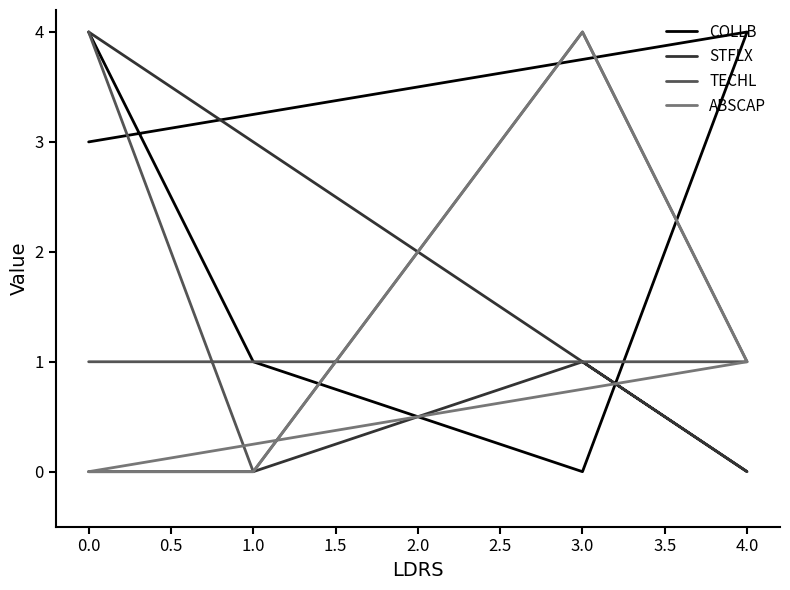

True or false: TECHL has a value of 1 at 3.0.

False